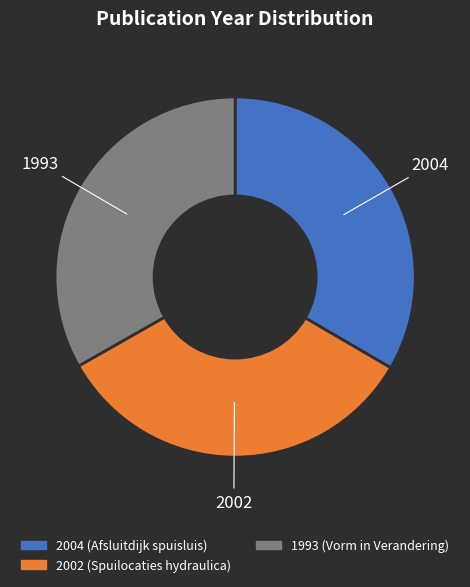

What is the ratio of the value at 1993 (Vorm in Verandering) to the value at 2002 (Spuilocaties hydraulica)?

1.0